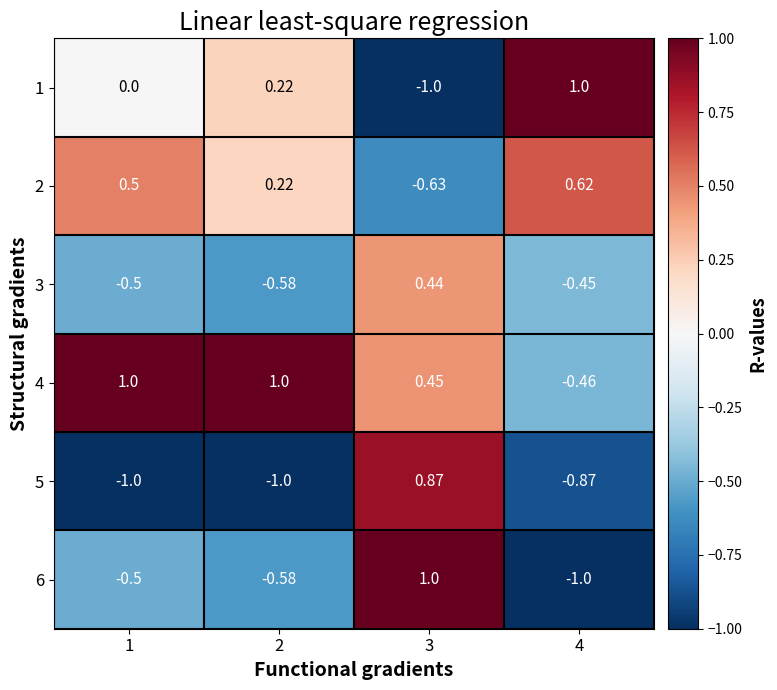

How many data points does each series have?

4